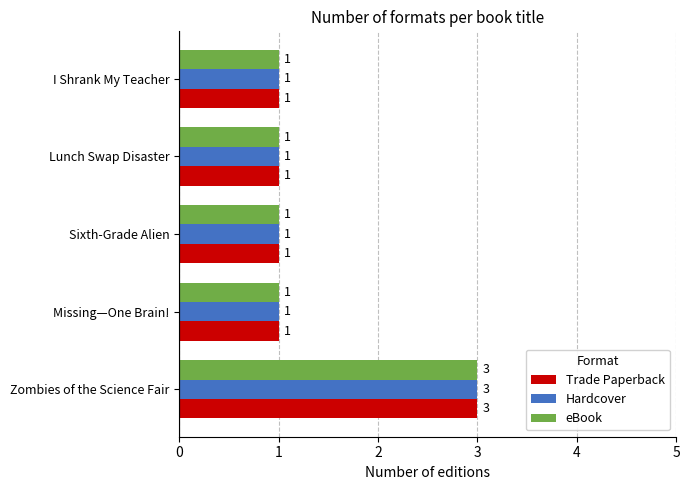

What is the total value across all series at Lunch Swap Disaster?

3